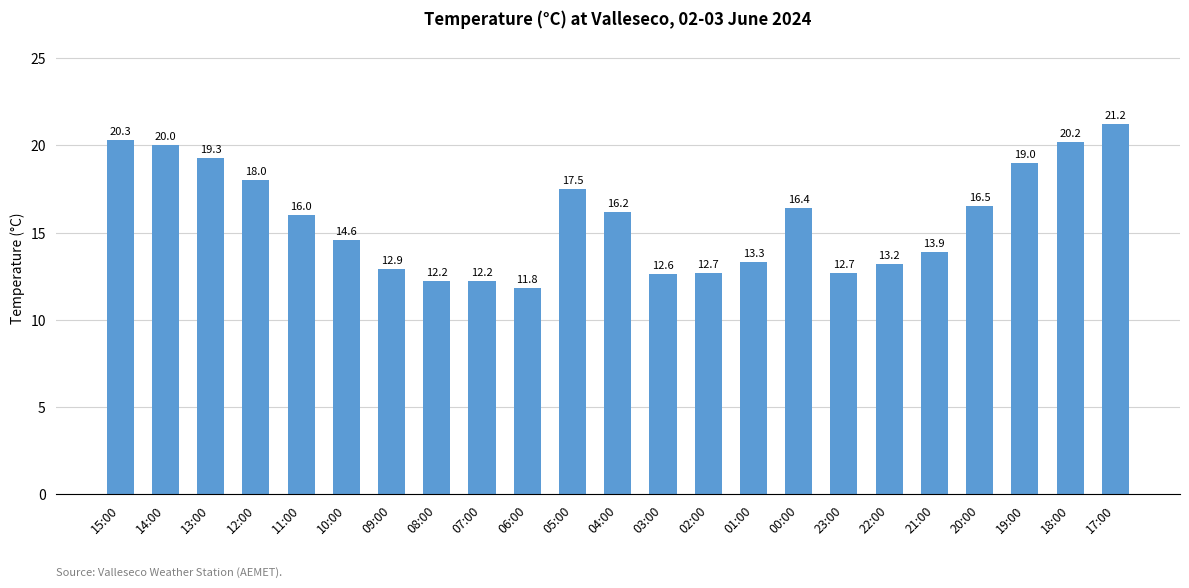

Which has a higher value, 12:00 or 09:00?

12:00